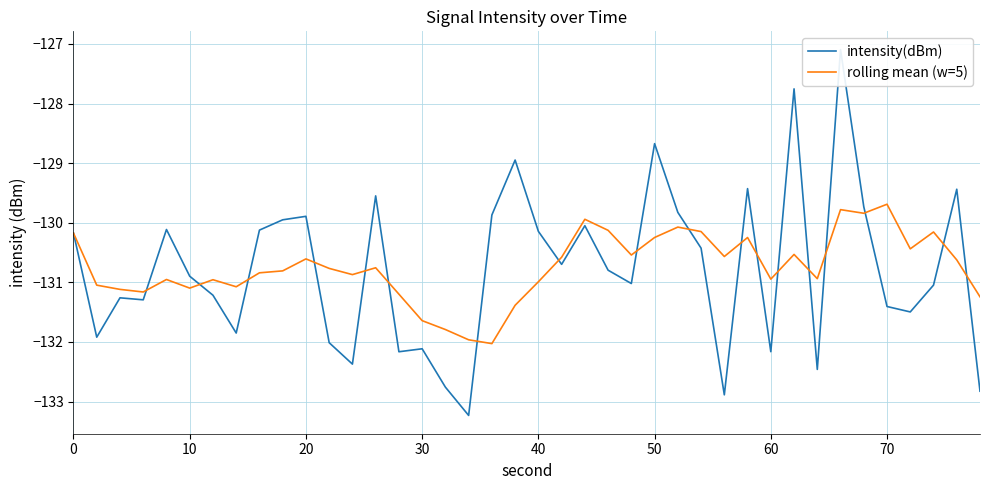

Reading left to right, extract all data points from this chart.

intensity(dBm): -130.2	-131.9	-131.3	-131.3	-130.1	-130.9	-131.2	-131.8	-130.1	-130.0	-129.9	-132.0	-132.4	-129.5	-132.2	-132.1	-132.8	-133.2	-129.9	-128.9	-130.1	-130.7	-130.0	-130.8	-131.0	-128.7	-129.8	-130.4	-132.9	-129.4	-132.2	-127.8	-132.5	-127.1	-129.7	-131.4	-131.5	-131.0	-129.4	-132.8
rolling mean (w=5): -130.2	-131.0	-131.1	-131.2	-131.0	-131.1	-131.0	-131.1	-130.8	-130.8	-130.6	-130.8	-130.9	-130.8	-131.2	-131.6	-131.8	-132.0	-132.0	-131.4	-131.0	-130.6	-129.9	-130.1	-130.5	-130.2	-130.1	-130.1	-130.6	-130.2	-130.9	-130.5	-130.9	-129.8	-129.8	-129.7	-130.4	-130.2	-130.6	-131.2